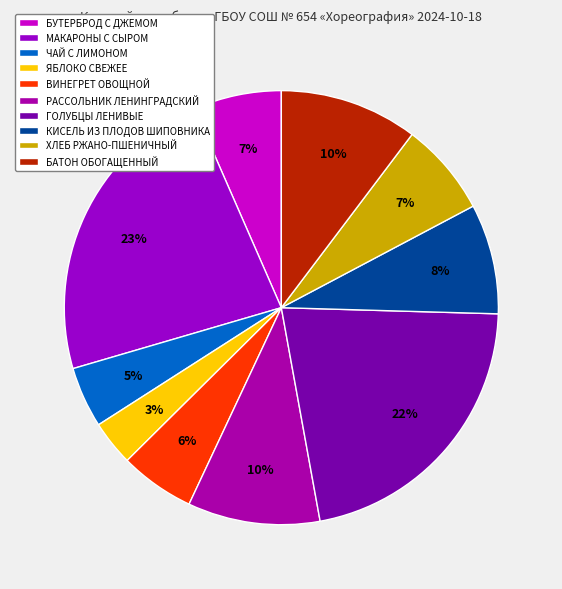

How many slices are in this pie chart?

10